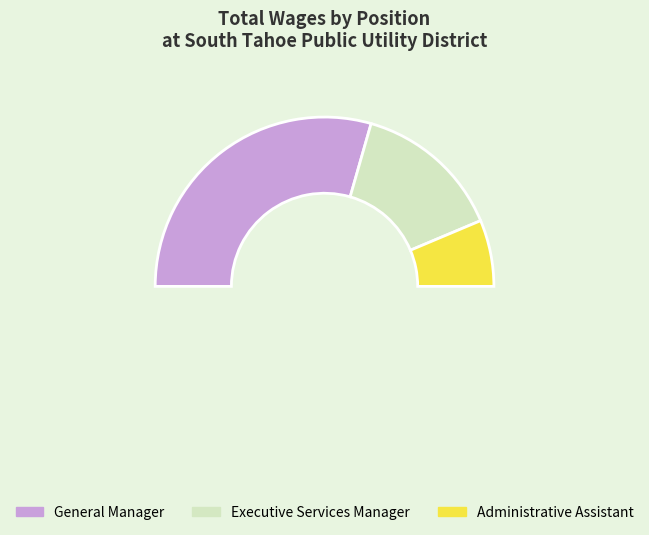

To the nearest percent, what is the difference between the Administrative Assistant and Executive Services Manager slice percentages?

16%